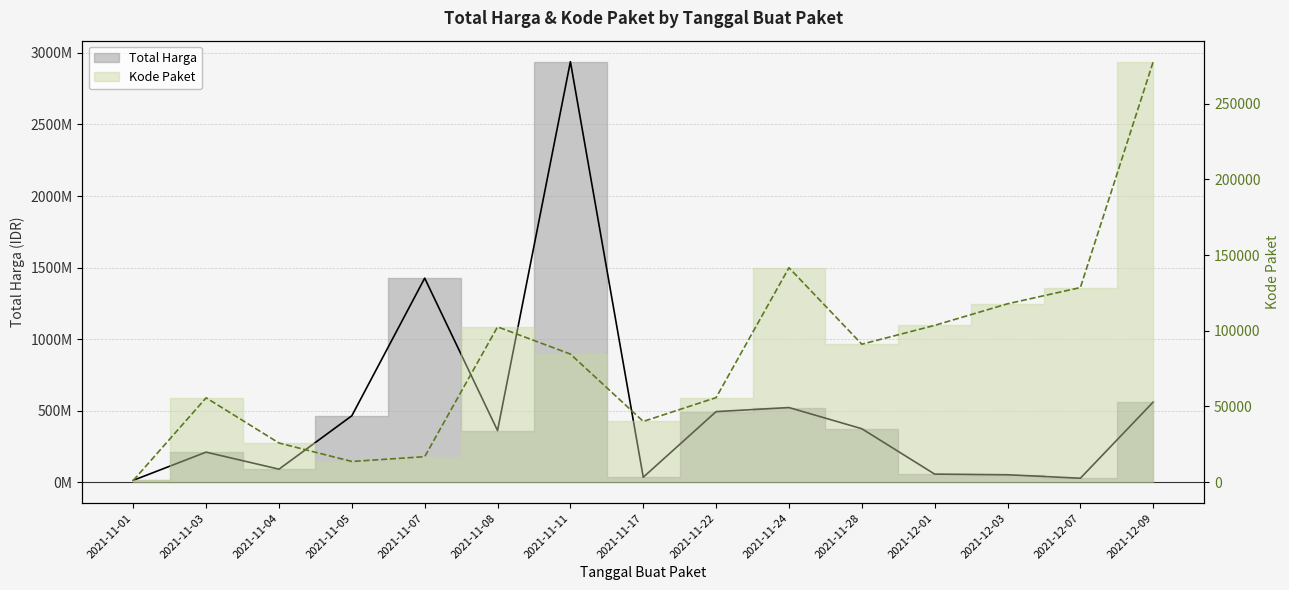

What position from the right is 2021-11-11?

9